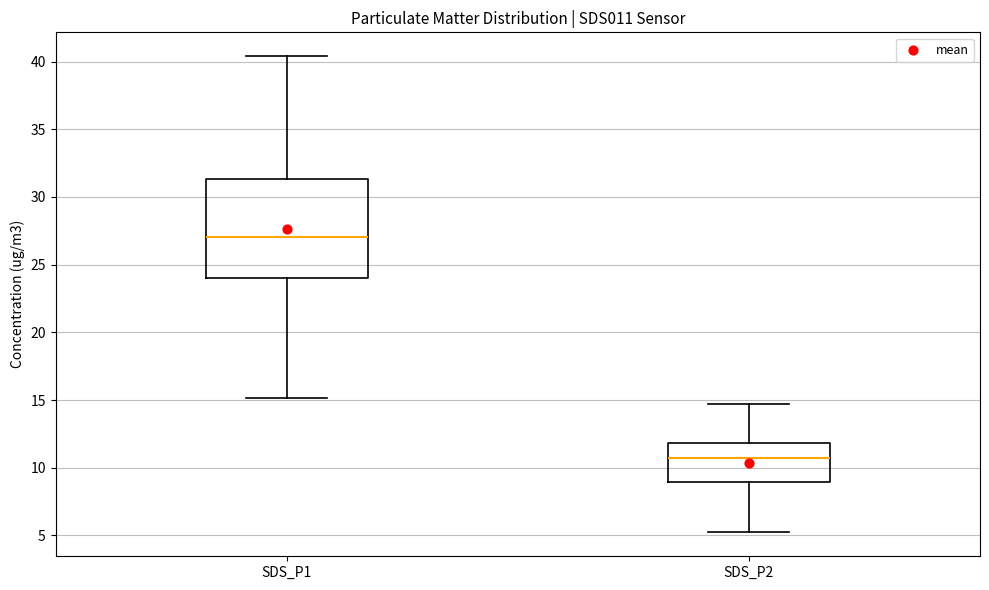

Which box is the tallest, from its lower edge to its upper edge?

SDS_P1